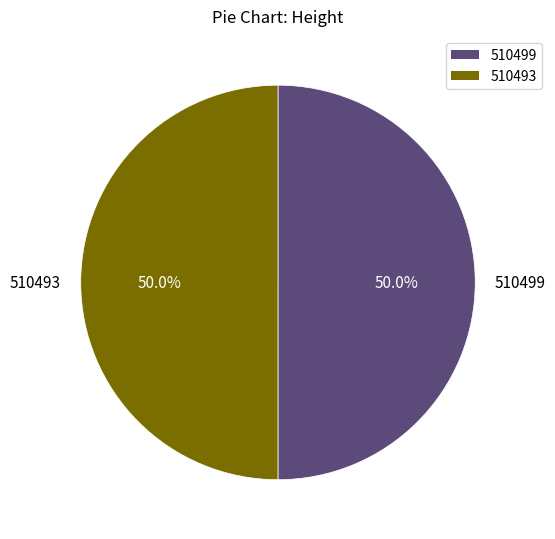

Combined, what portion of the pie is 510493 and 510499?

100.0%